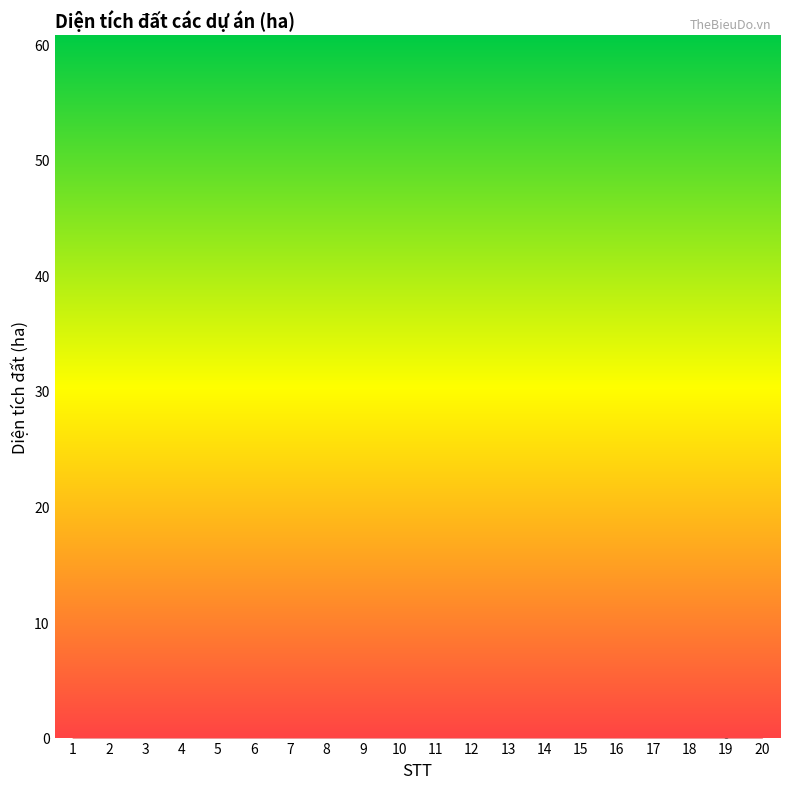

Approximately how many times larger is the value at 8 compared to 18?

3.9